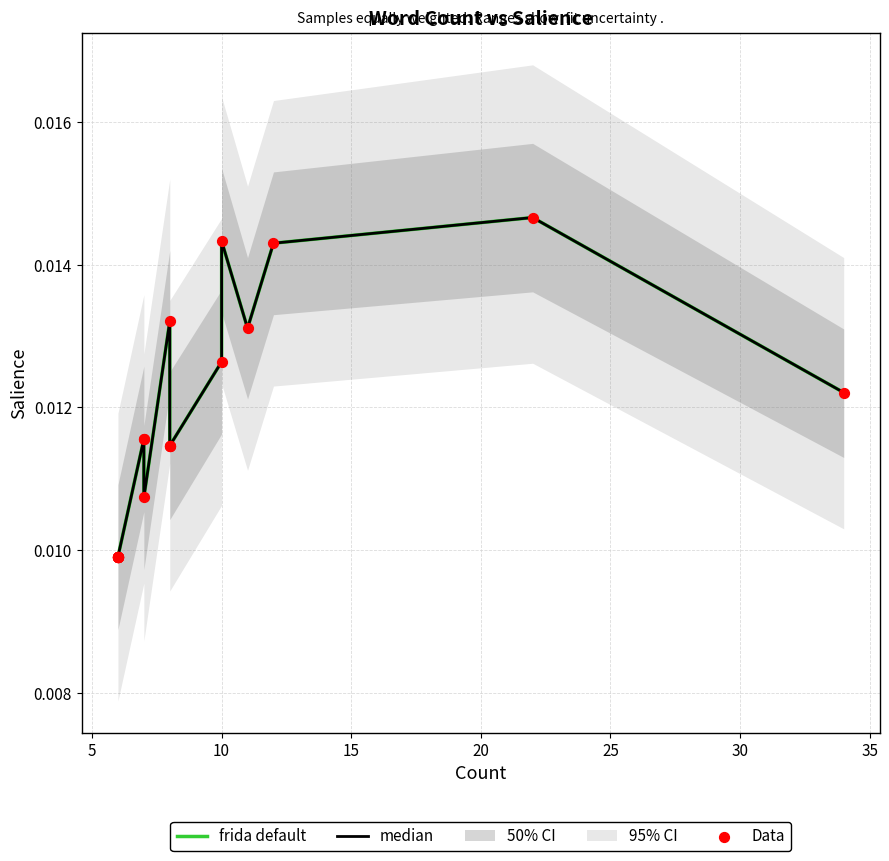

Which series reaches the maximum Y coordinate?

median